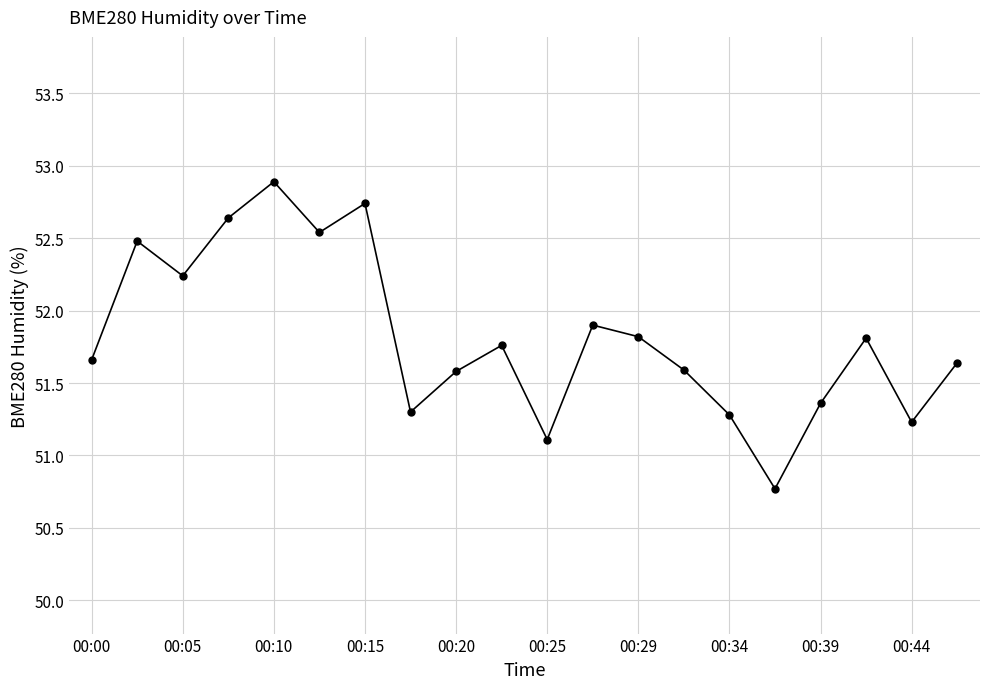

What is the average value?

51.8